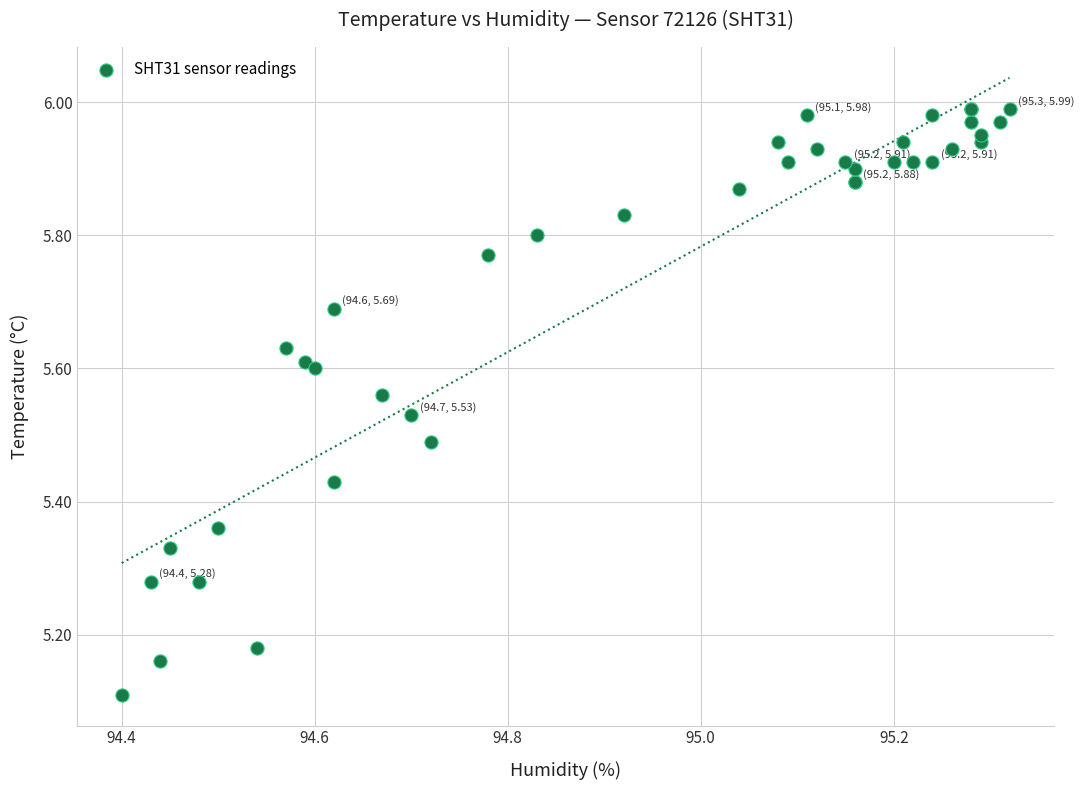

What Y value in the scatter plot is closest to 5?

5.1